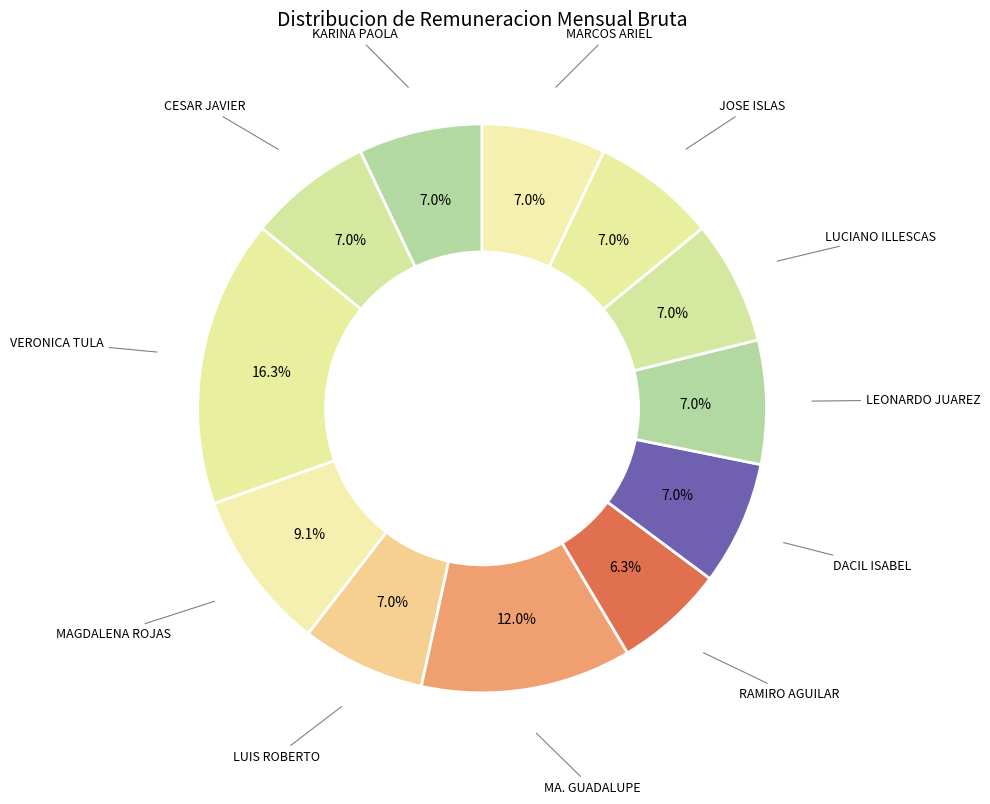

Is there a majority slice in this chart?

No